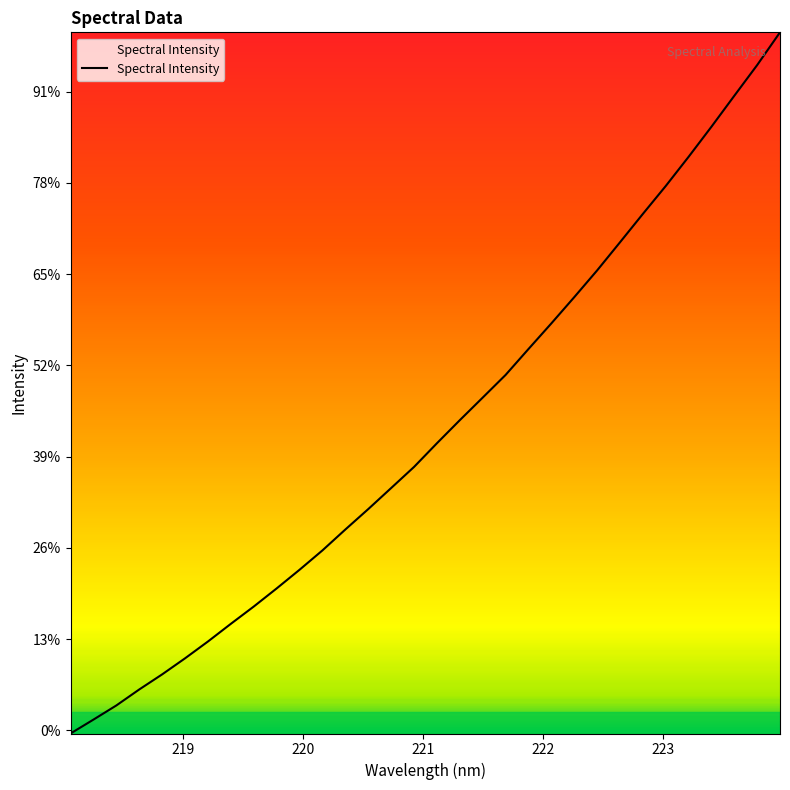

At which label is the value closest to 2361?

221.6902